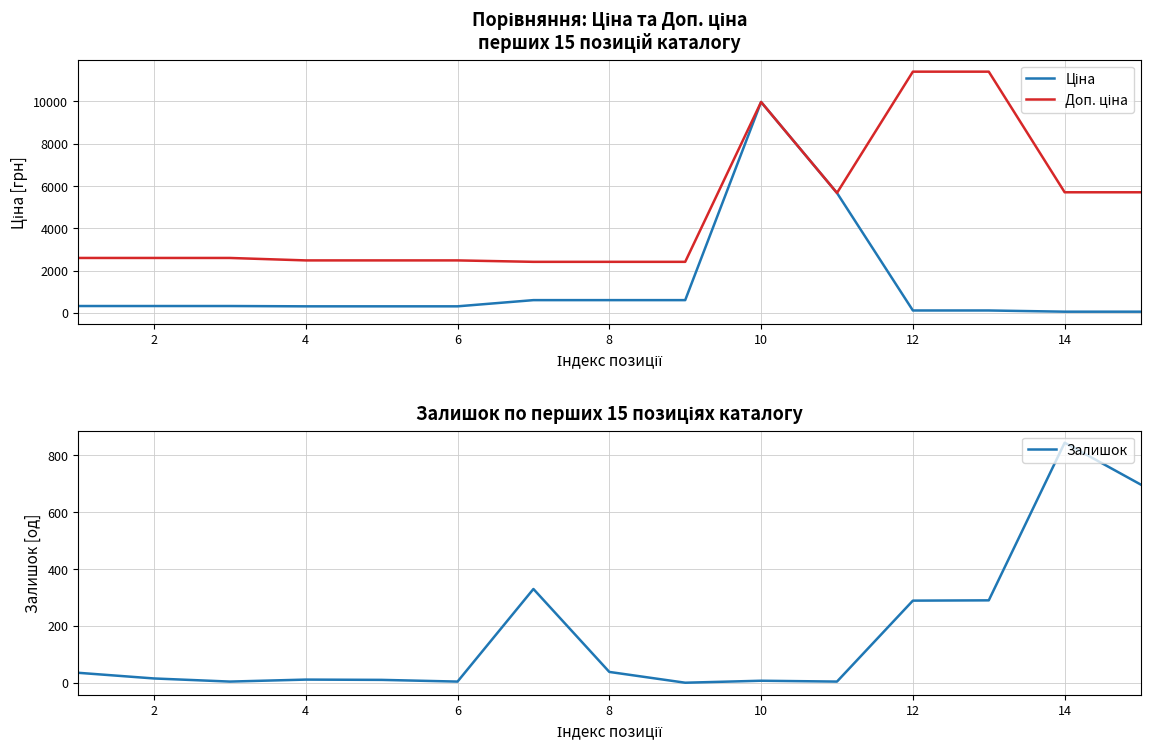

What is the value of the Доп. ціна point at the 1st from the left?

2598.3